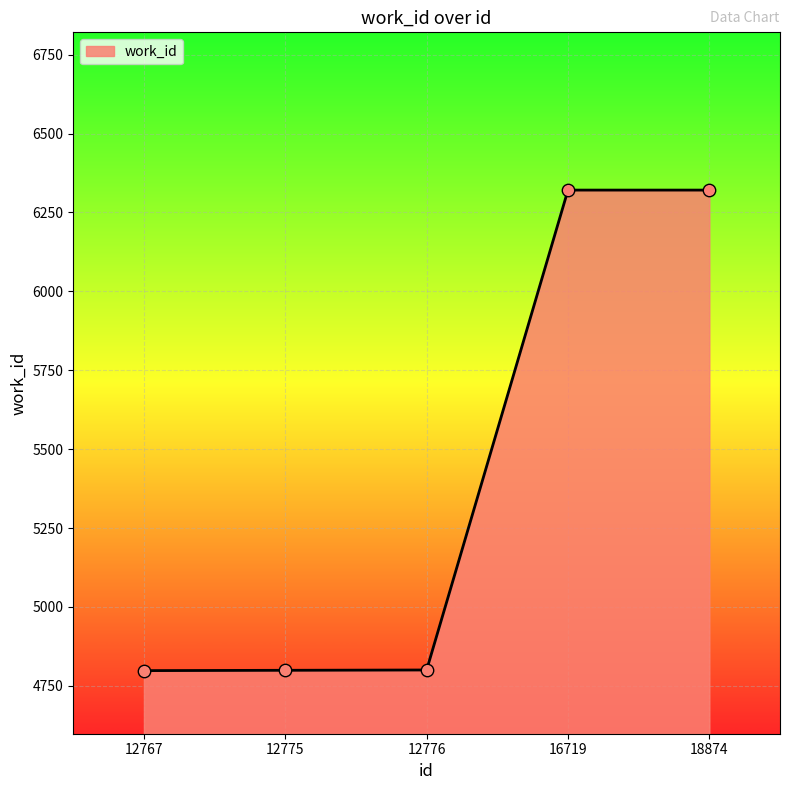

What is the ratio of the value at 18874 to the value at 12776?

1.3